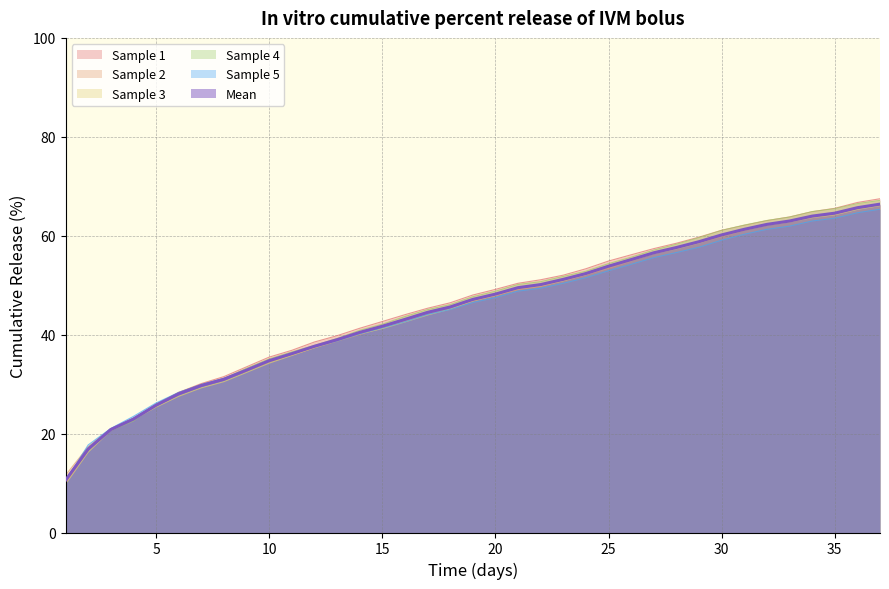

Reading right to left, extract all data points from this chart.

Sample 1: 67.5	66.7	65.5	64.9	63.8	63.1	62.1	61.1	59.7	58.5	57.4	56.1	54.9	53.3	52.0	51.1	50.4	49.2	48.0	46.4	45.3	44.0	42.7	41.3	39.8	38.5	36.8	35.5	33.5	31.5	30.1	28.3	25.8	23.1	20.8	16.6	10.0
Sample 2: 66.2	65.6	64.4	63.8	62.9	62.2	61.1	59.8	58.6	57.5	56.5	54.9	53.4	52.1	51.0	49.8	49.1	47.9	46.9	45.5	44.3	42.7	41.3	40.0	38.7	37.3	35.9	34.4	32.6	31.0	29.9	28.3	25.9	23.0	21.0	17.3	11.6
Sample 3: 66.1	65.3	64.2	63.7	62.8	62.2	61.2	60.0	58.5	57.4	56.4	55.0	53.7	52.1	50.9	49.9	49.3	47.9	46.8	45.2	44.0	42.6	41.2	40.2	38.8	37.4	35.8	34.2	32.4	30.5	29.2	27.5	25.3	22.8	20.6	16.2	9.8
Sample 4: 67.1	66.5	65.5	64.9	63.8	63.1	62.1	61.1	59.6	58.3	57.1	55.7	54.4	52.8	51.8	50.7	50.1	48.8	47.7	46.1	45.1	43.7	42.1	40.9	39.2	37.8	36.5	35.1	33.2	31.1	29.9	28.1	25.9	22.6	20.6	16.8	10.7
Sample 5: 65.4	64.6	63.6	63.0	61.9	61.3	60.3	59.1	57.7	56.6	55.6	54.2	52.9	51.5	50.4	49.4	48.8	47.5	46.5	45.1	44.1	42.6	41.4	40.2	38.7	37.5	36.1	34.6	32.8	31.2	29.9	28.3	26.2	23.5	21.0	17.7	10.3
Mean: 66.4	65.7	64.6	64.0	63.0	62.3	61.3	60.2	58.8	57.6	56.6	55.2	53.8	52.4	51.2	50.1	49.5	48.2	47.1	45.6	44.5	43.1	41.7	40.5	39.0	37.6	36.2	34.7	32.8	31.0	29.7	28.0	25.7	22.9	20.8	16.9	10.6